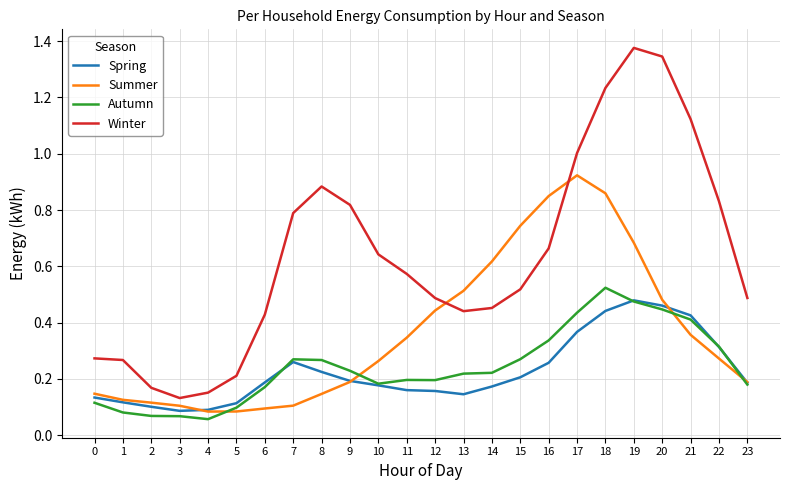

Between 14 and 16, which series saw the biggest shift?

Summer